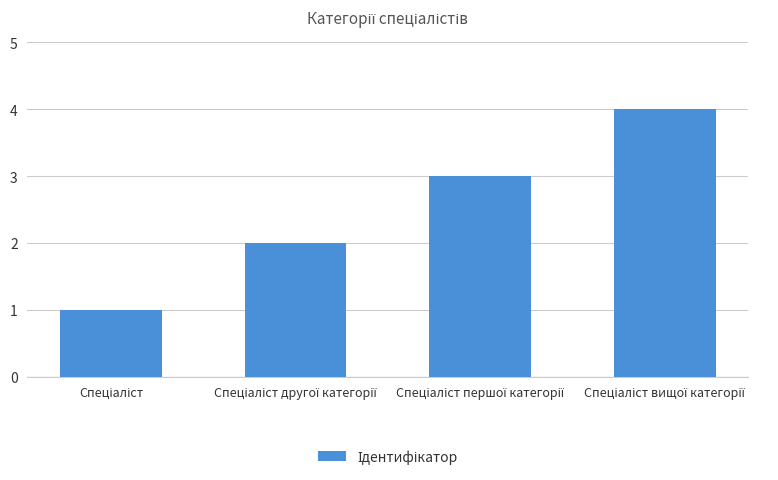

What is the difference between the maximum and minimum values?

3